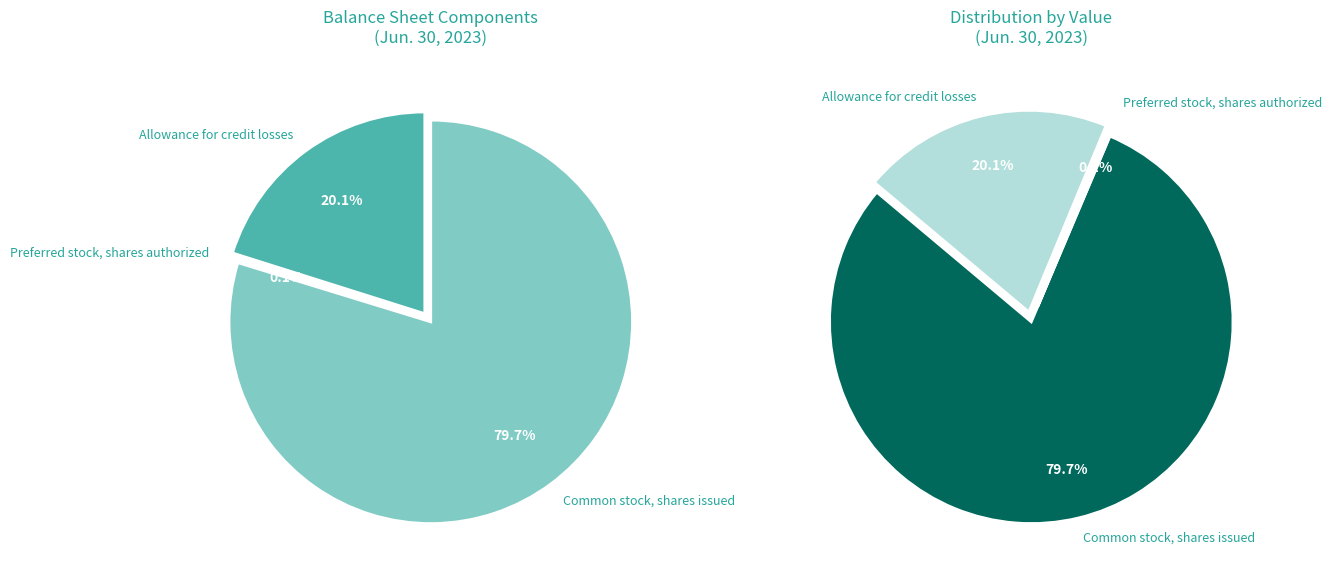

Is there any slice that represents more than half of the pie?

Yes